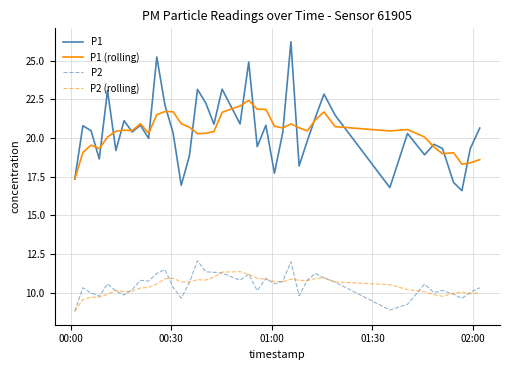

True or false: P1 and P2 (rolling) intersect in this chart.

False